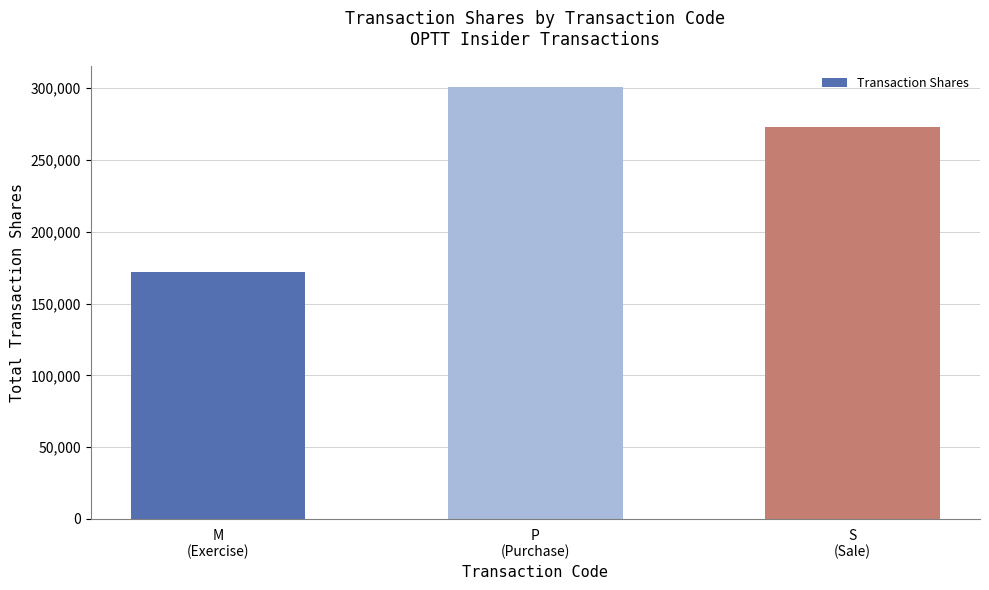

Rank the categories by value from highest to lowest.

P
(Purchase), S
(Sale), M
(Exercise)